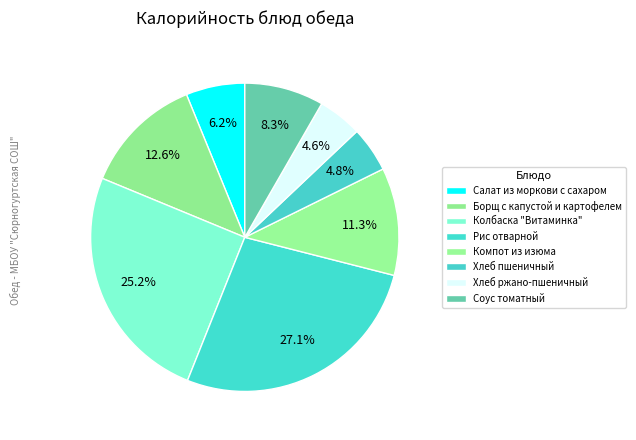

To the nearest percent, what portion does Колбаска "Витаминка" represent?

25%